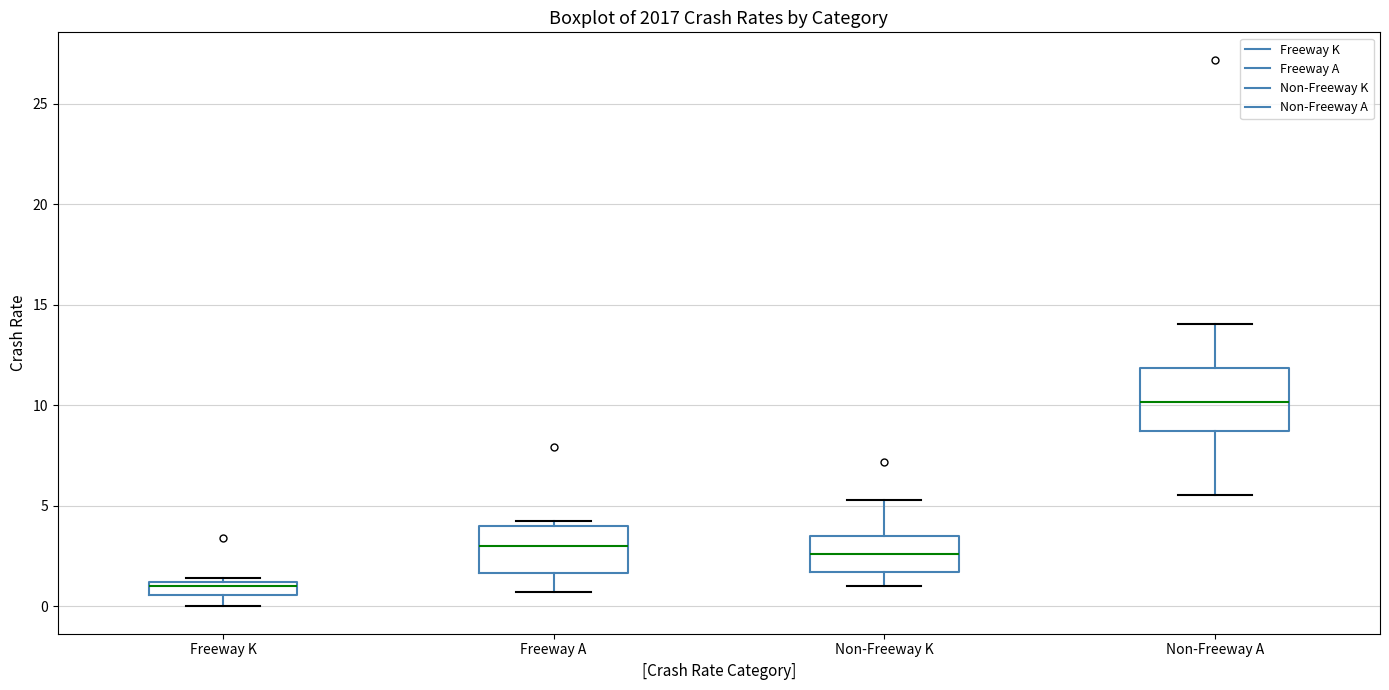

Where does the upper whisker of the box for Non-Freeway K end on the y-axis? The values are not printed on the chart, so give them approximately, as read against the axis.

5.5